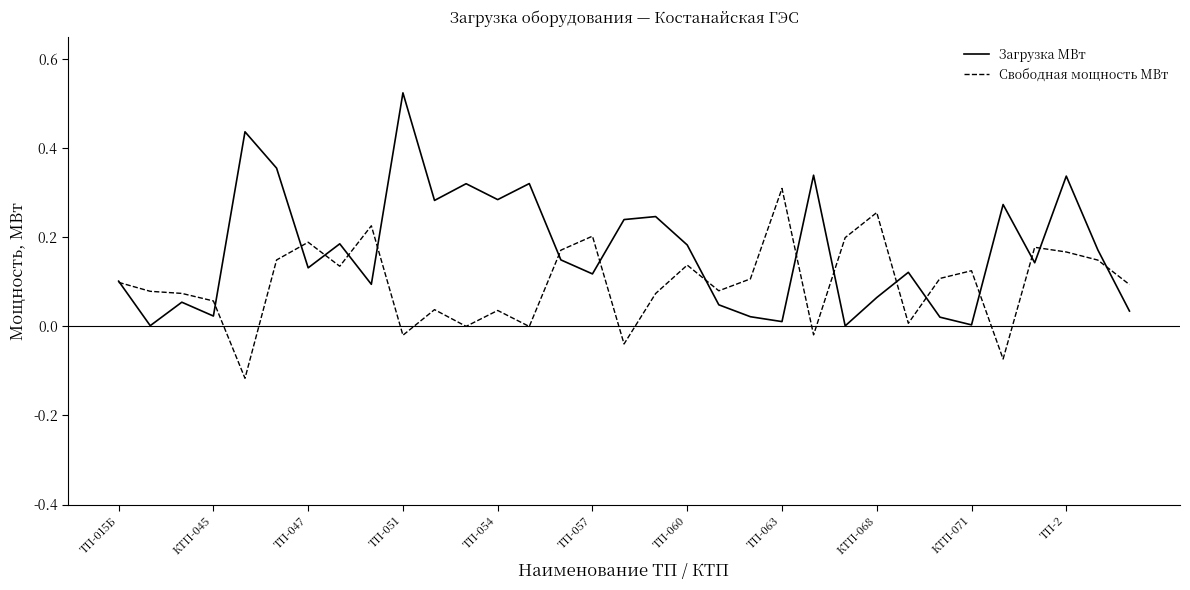

Which series has the largest range (max minus min)?

Загрузка МВт